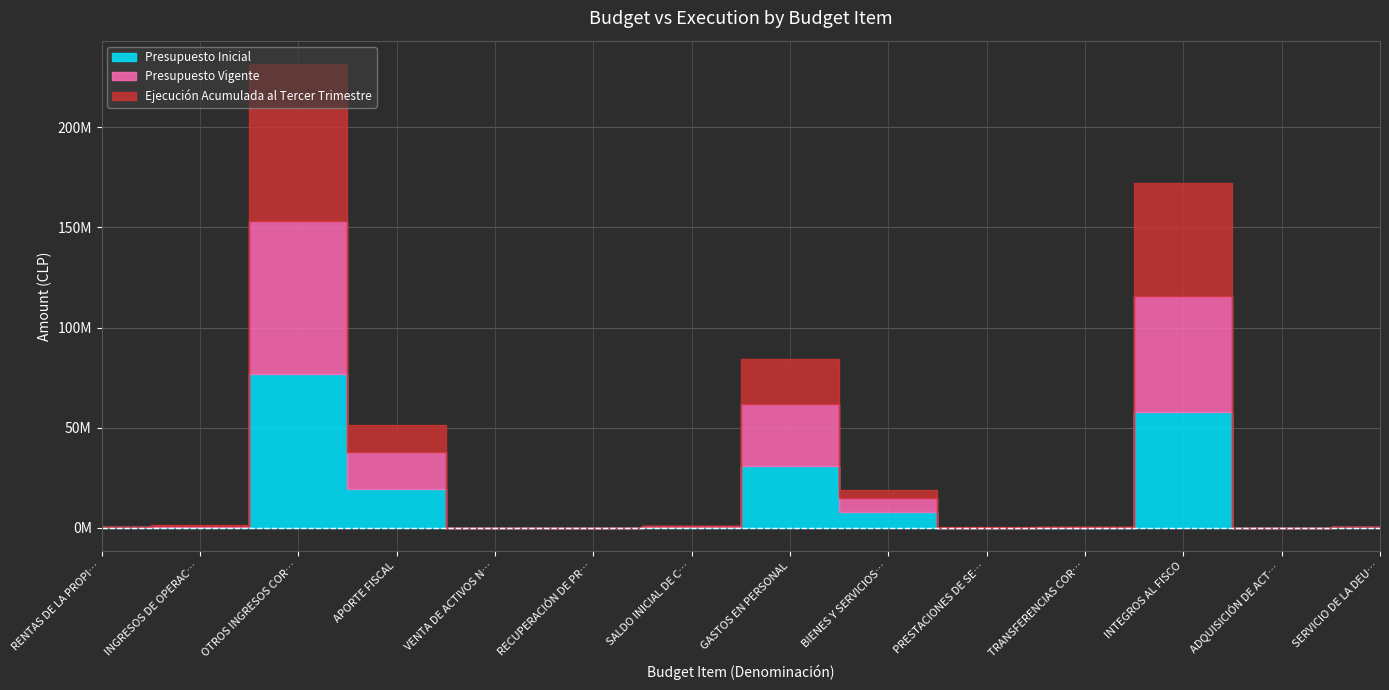

What is the value of the Presupuesto Inicial point at the 8th from the left?

30903168